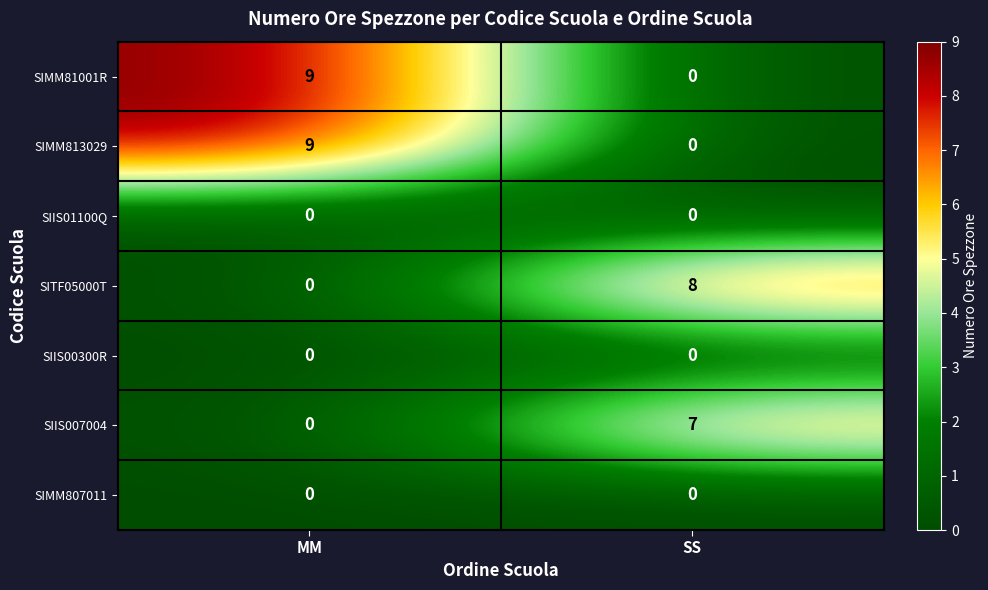

What is the sum of all SITF05000T values?

8